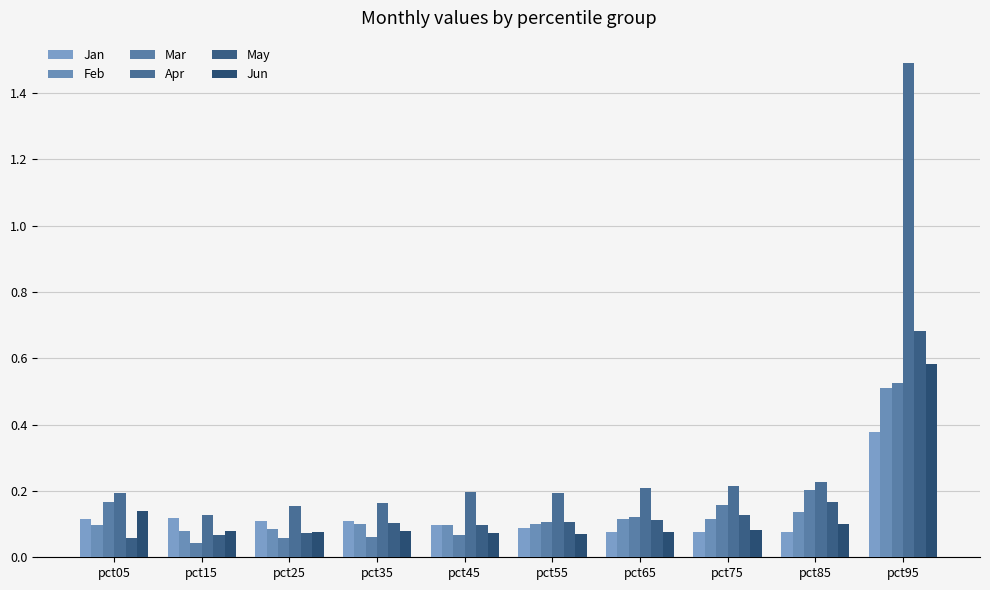

At which category is the sum across all series the highest?

pct95